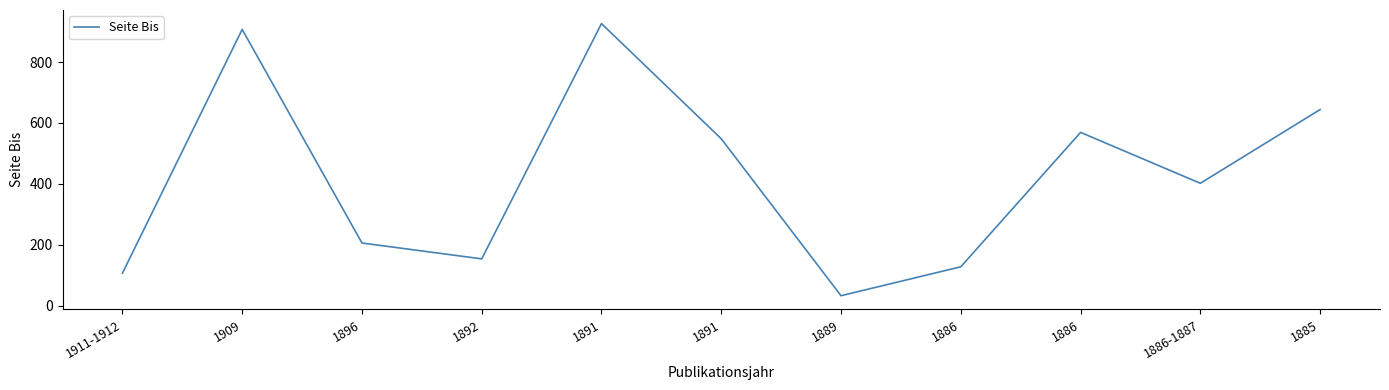

How many lines are shown in the chart?

1